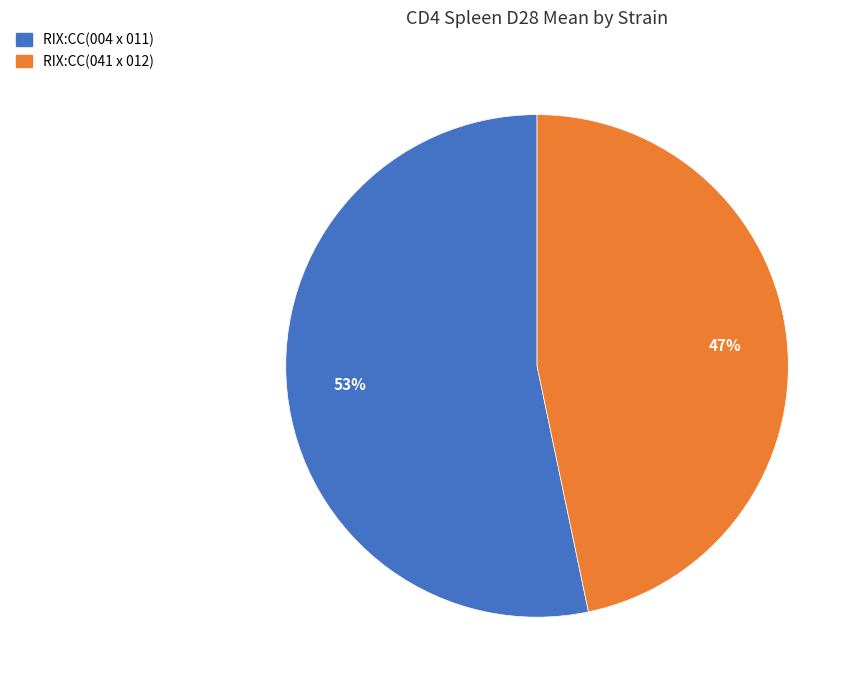

Count the number of slices in the pie.

2